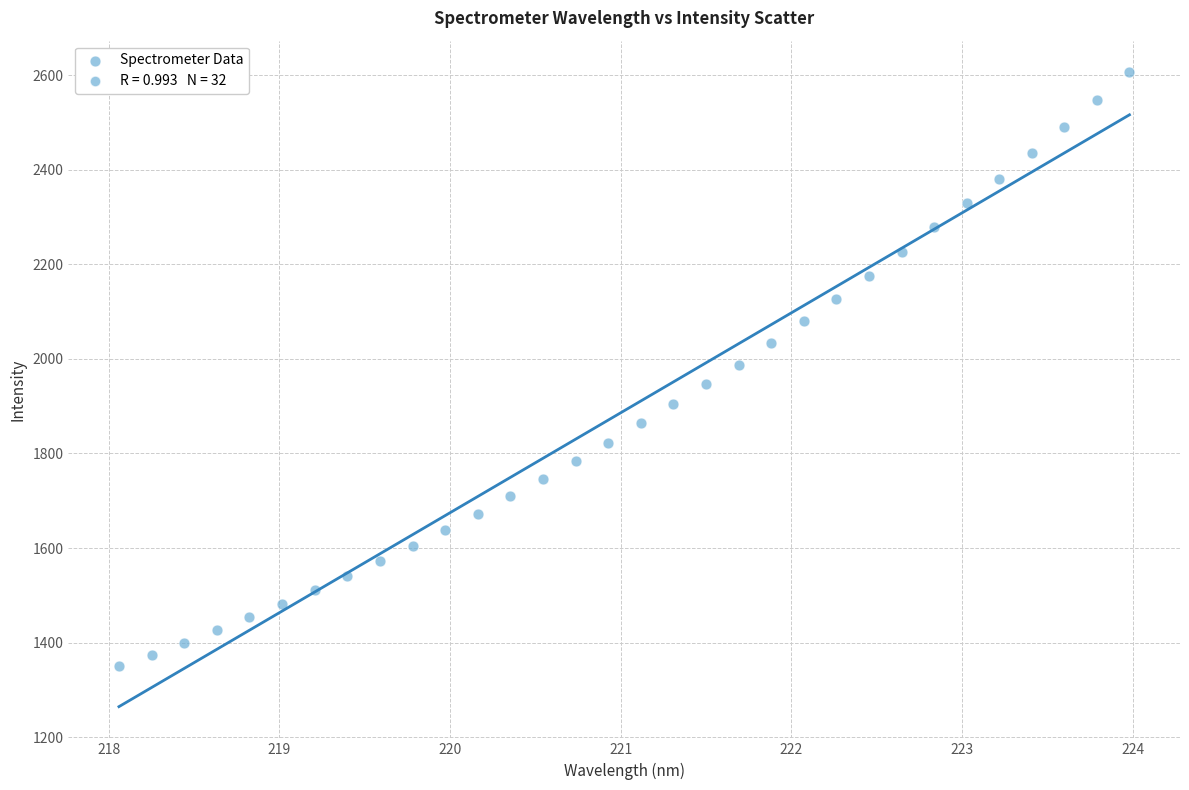

What is the range of Y values (max minus min)?

1255.5